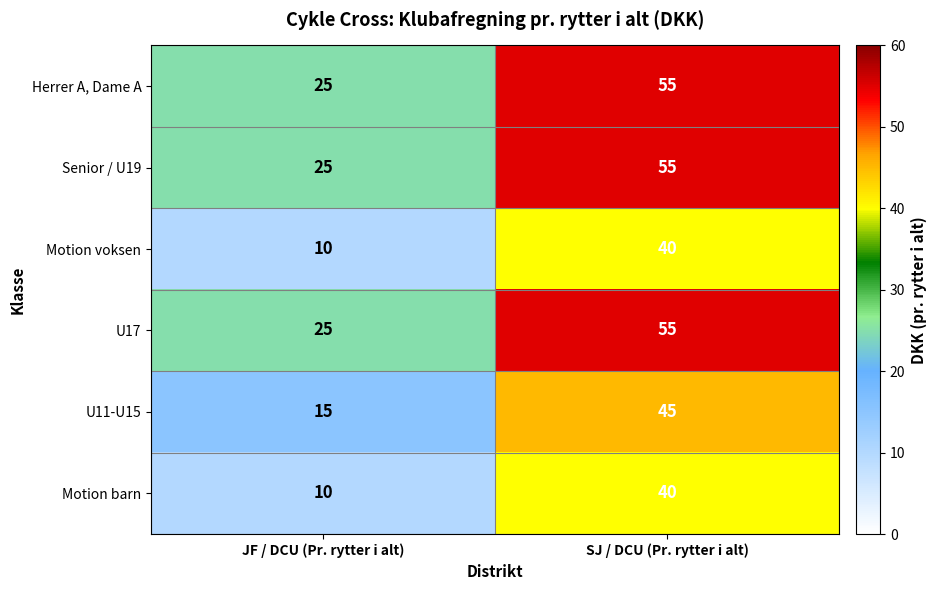

What is the total value across all series at SJ / DCU (Pr. rytter i alt)?

290